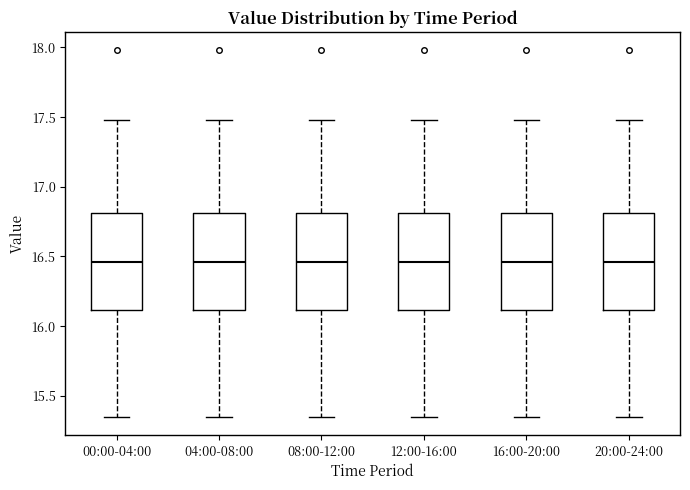

Reading left to right, transcribe this box plot: for each box, give where its median line is, the range the box spans, and where its two whiskers end, as read against the y-axis. The values are not printed on the chart, so give them approximately, as read against the axis.

00:00-04:00: median 16.45, box 16.10 to 16.80, whiskers 15.35 to 17.50
04:00-08:00: median 16.45, box 16.10 to 16.80, whiskers 15.35 to 17.50
08:00-12:00: median 16.45, box 16.10 to 16.80, whiskers 15.35 to 17.50
12:00-16:00: median 16.45, box 16.10 to 16.80, whiskers 15.35 to 17.50
16:00-20:00: median 16.45, box 16.10 to 16.80, whiskers 15.35 to 17.50
20:00-24:00: median 16.45, box 16.10 to 16.80, whiskers 15.35 to 17.50